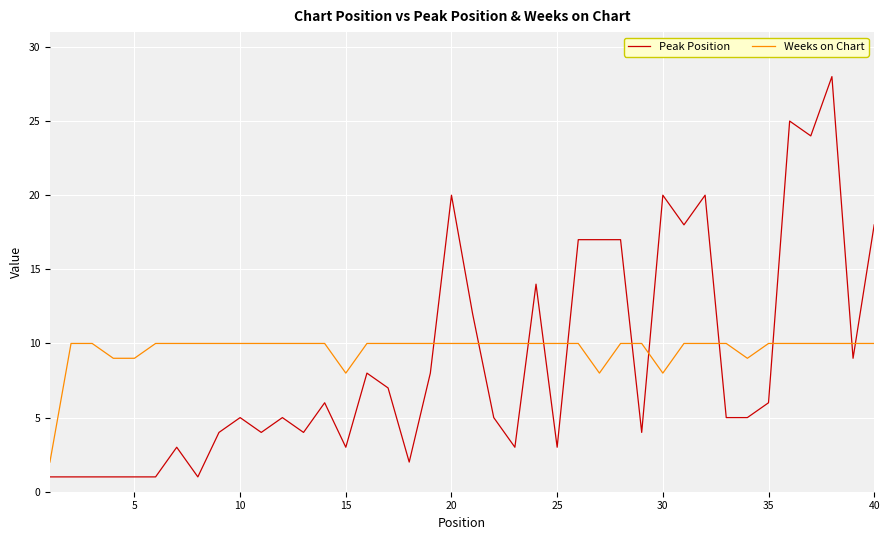

What is the difference between the maximum and minimum values in the Weeks on Chart series?

8